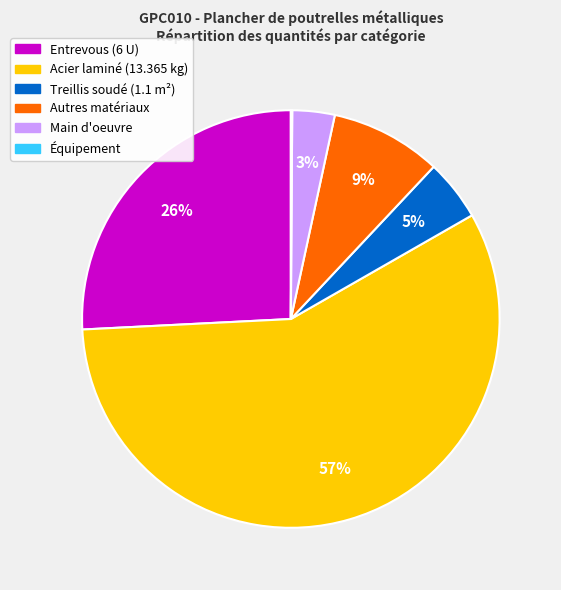

To the nearest percent, what is the difference between the largest and smallest slice percentages?

57%